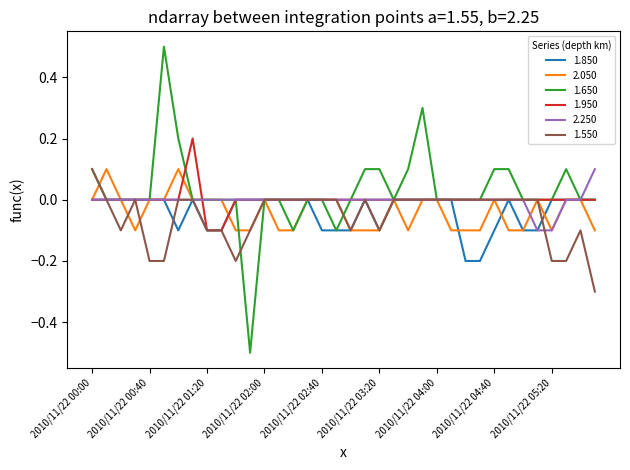

What is the smallest value displayed?

-0.5